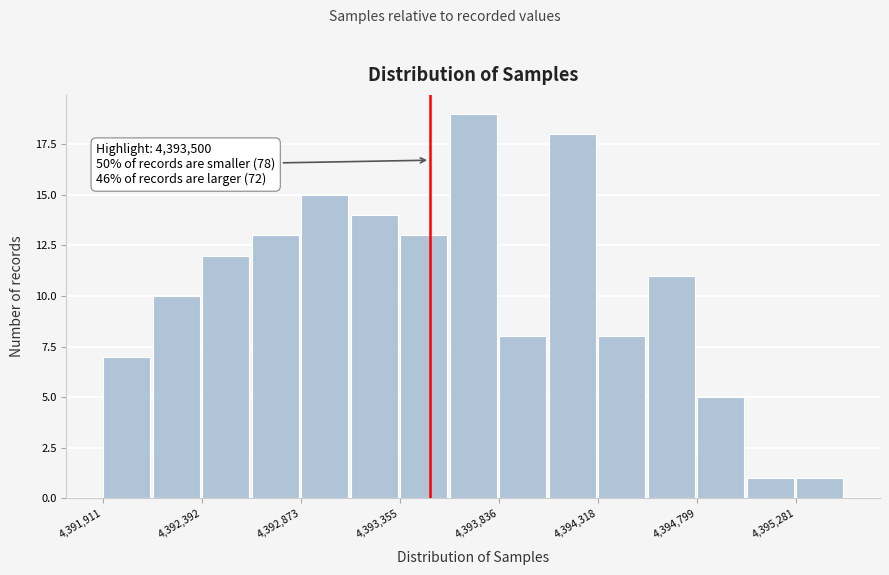

Which range on the x-axis has the tallest bar?

4393600 to 4393850